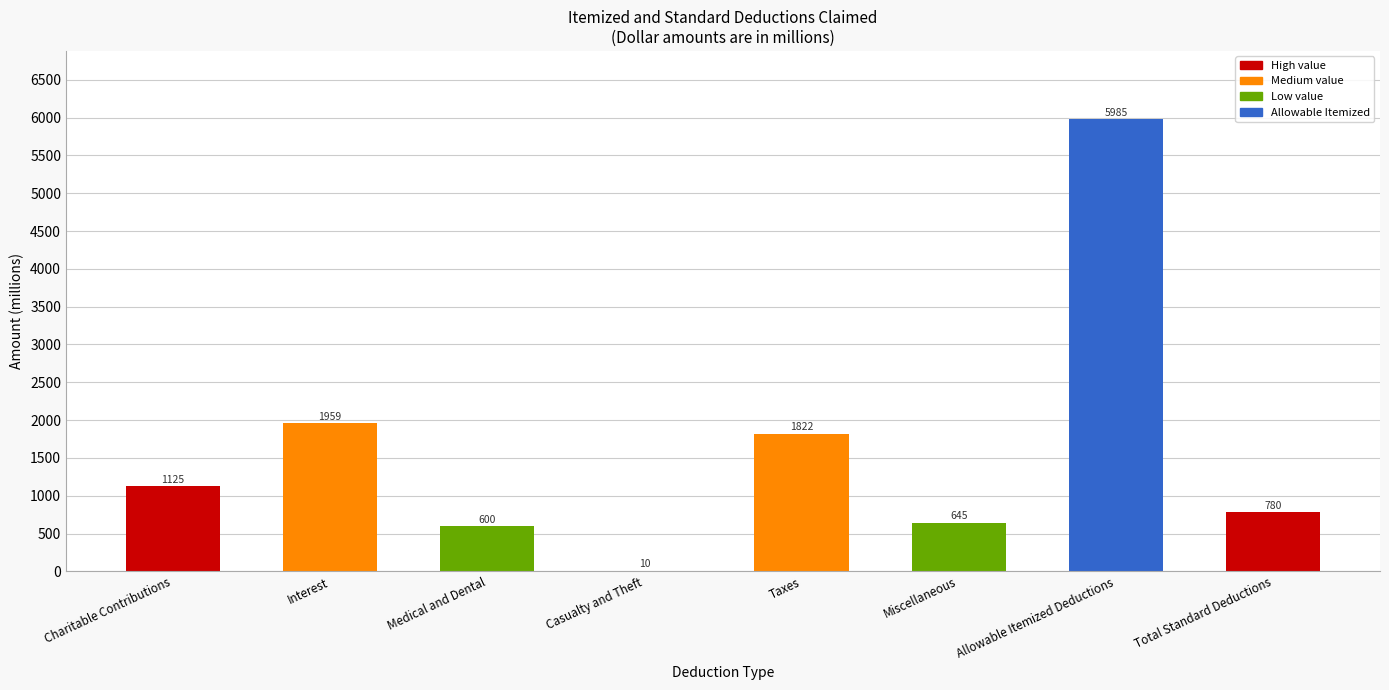

Read the value at Interest.

1959.5